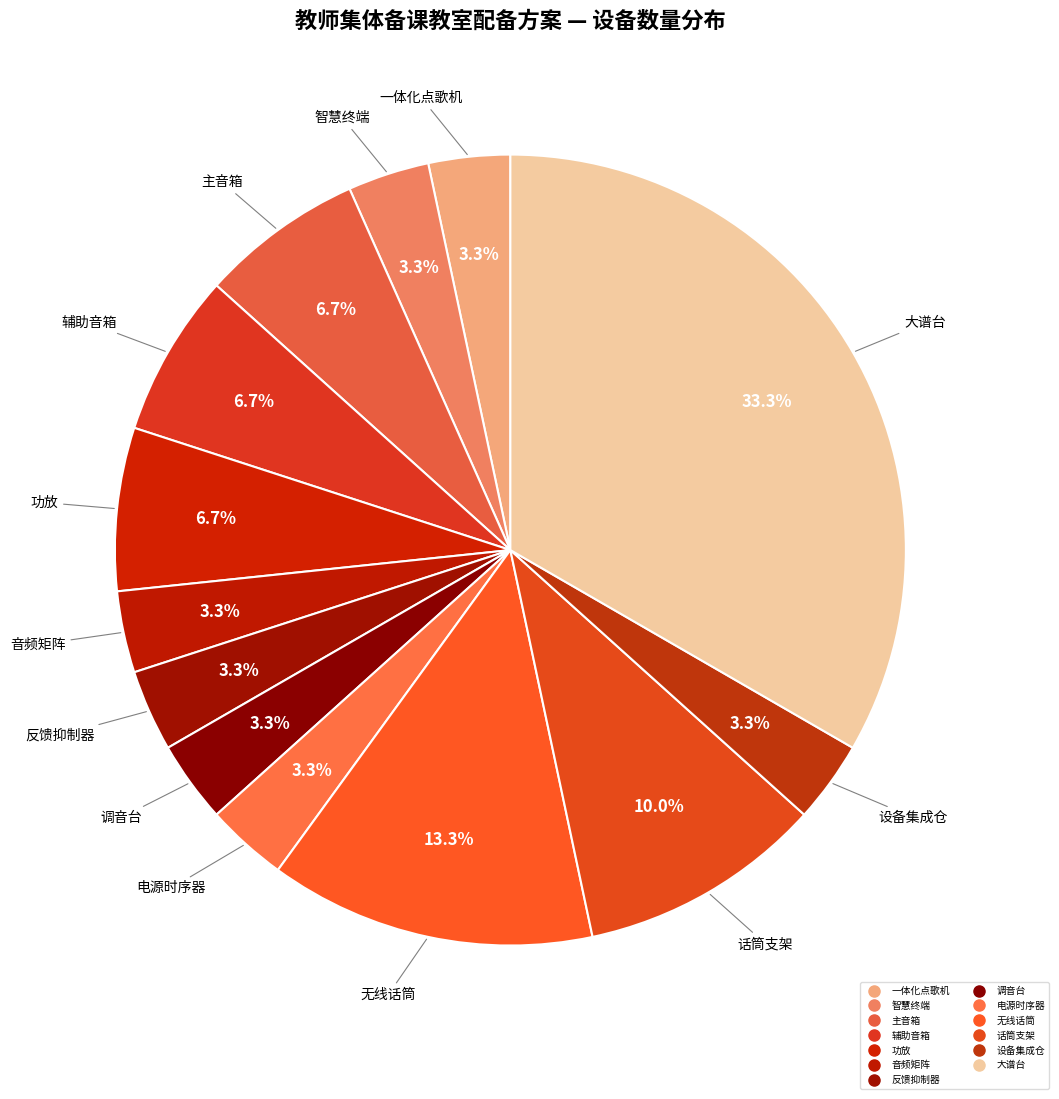

What is the ratio of the value at 智慧终端 to the value at 调音台?

1.0